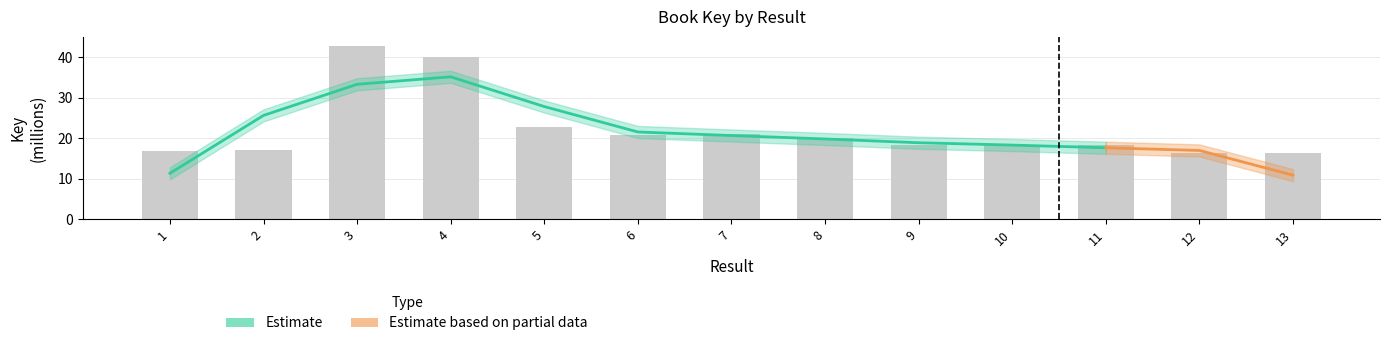

Rank the categories by value from highest to lowest.

3, 4, 5, 7, 6, 8, 9, 10, 11, 2, 1, 13, 12